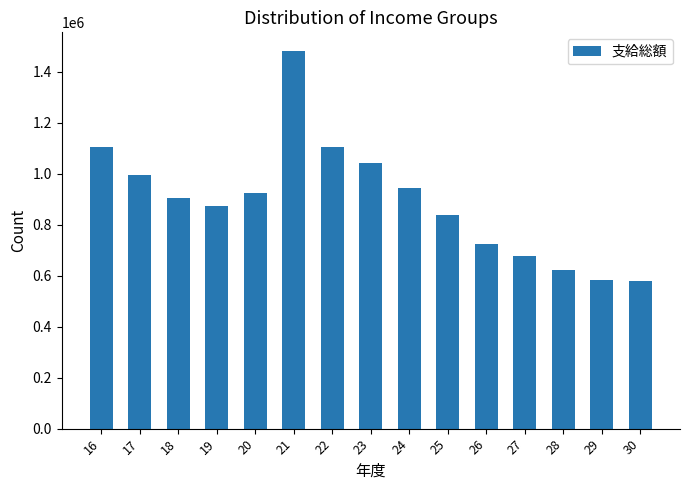

Between 28 and 29, which is larger?

28